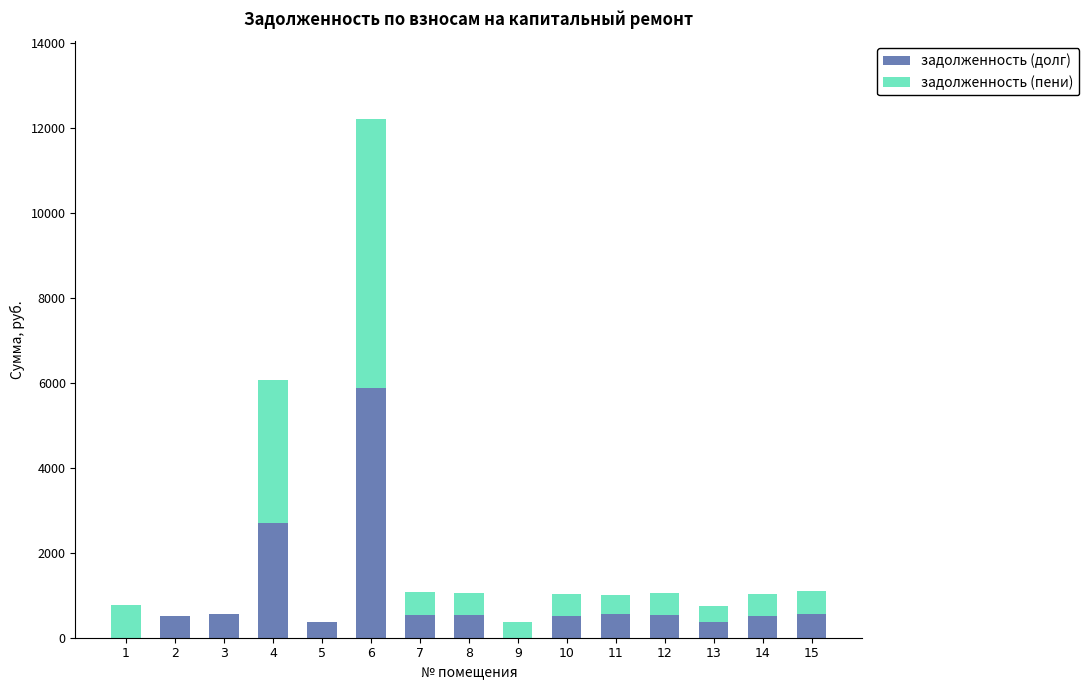

What is the sum of the задолженность (долг) values at 2 and 15?

1060.6